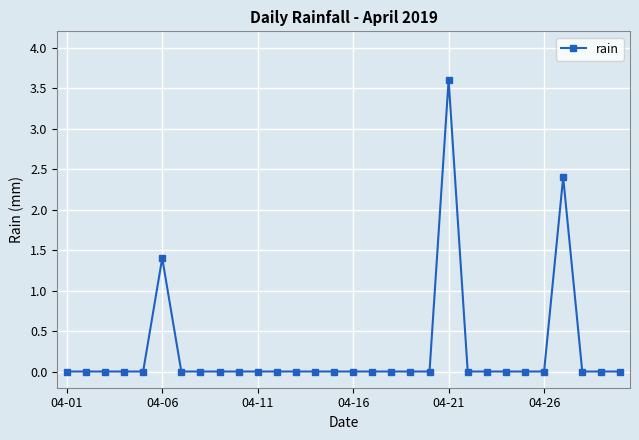

True or false: there are more than 0 points higher than both neighbors.

True